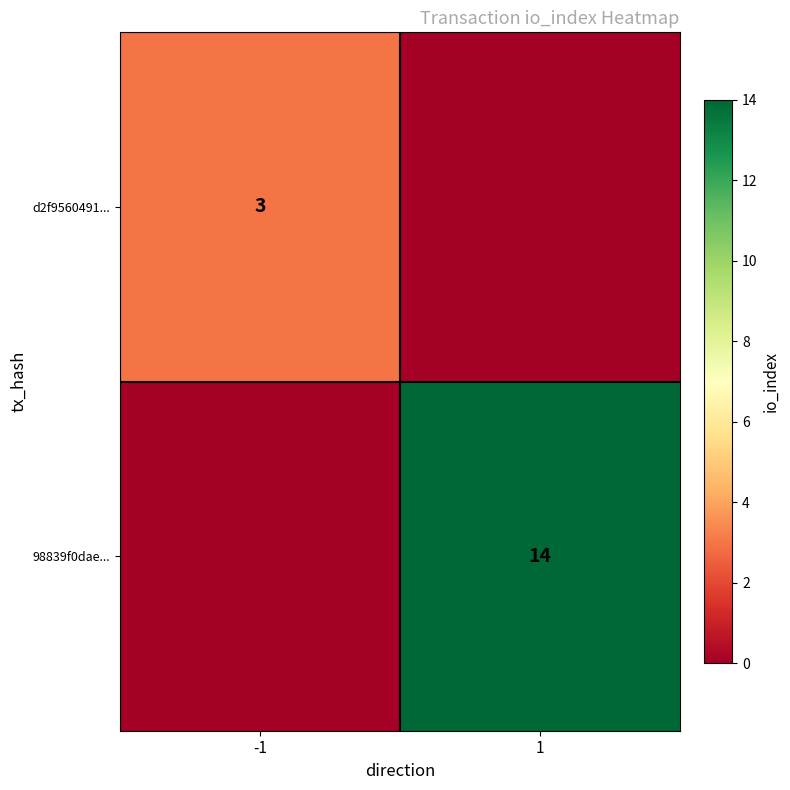

True or false: d2f9560491... has a value of 3 at -1.

True